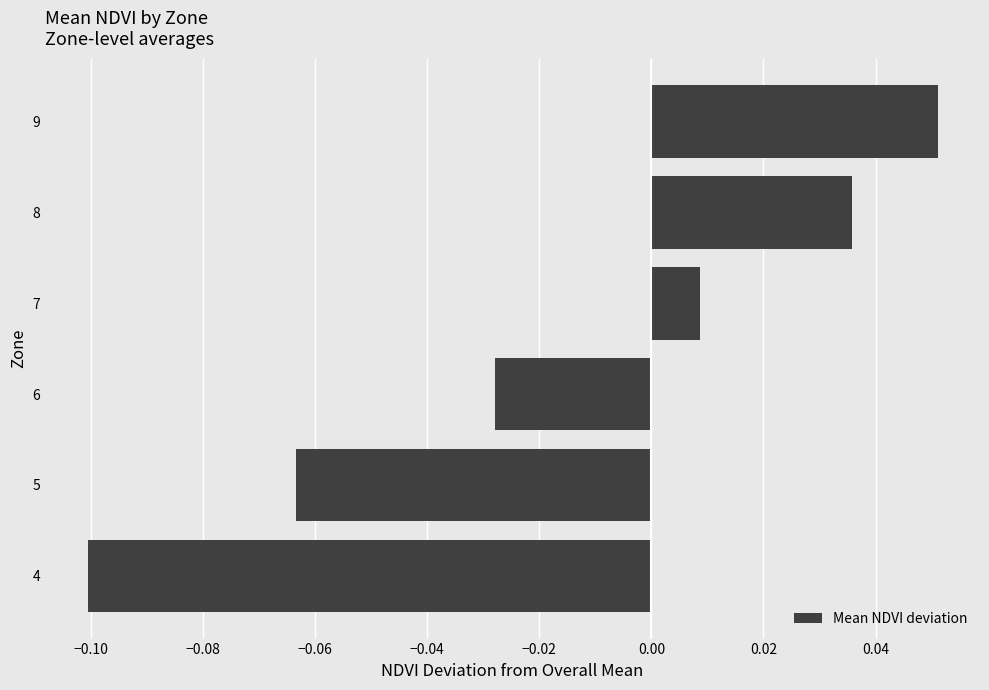

List the labels in order of value, smallest first.

4, 5, 6, 7, 8, 9